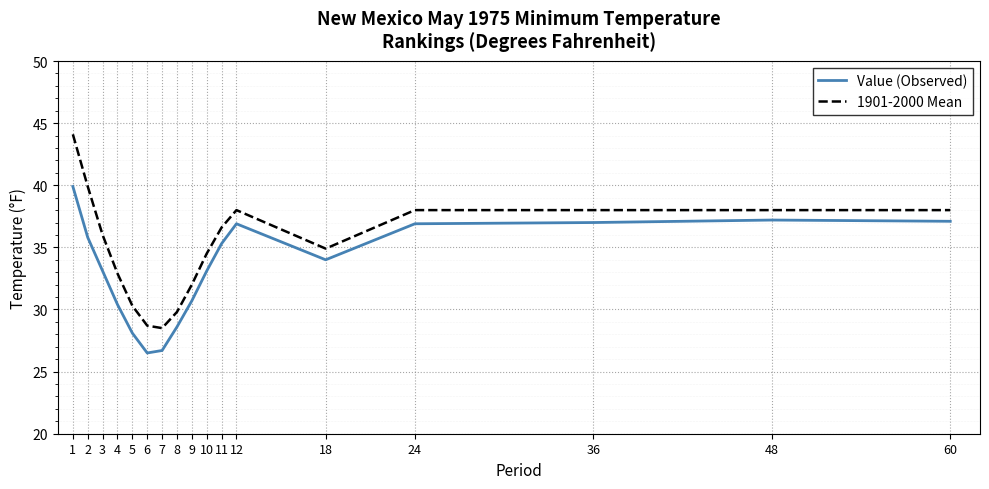

What is the approximate value of Value (Observed) at 36?

37.0